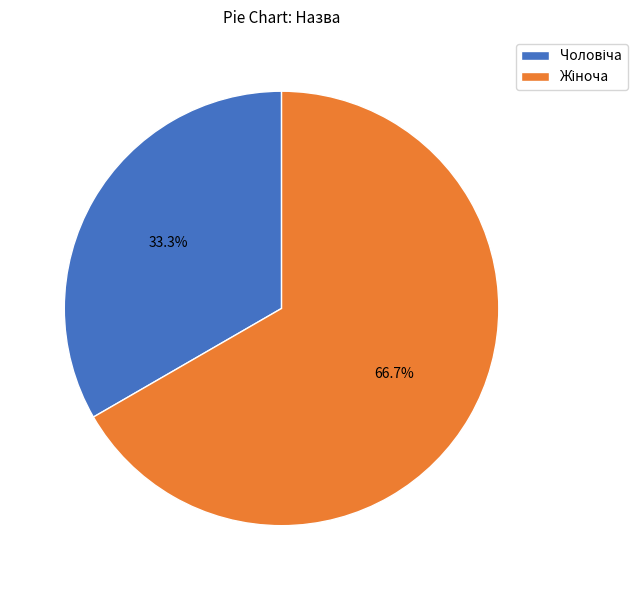

To the nearest percent, what is the difference between the largest and smallest slice percentages?

33%